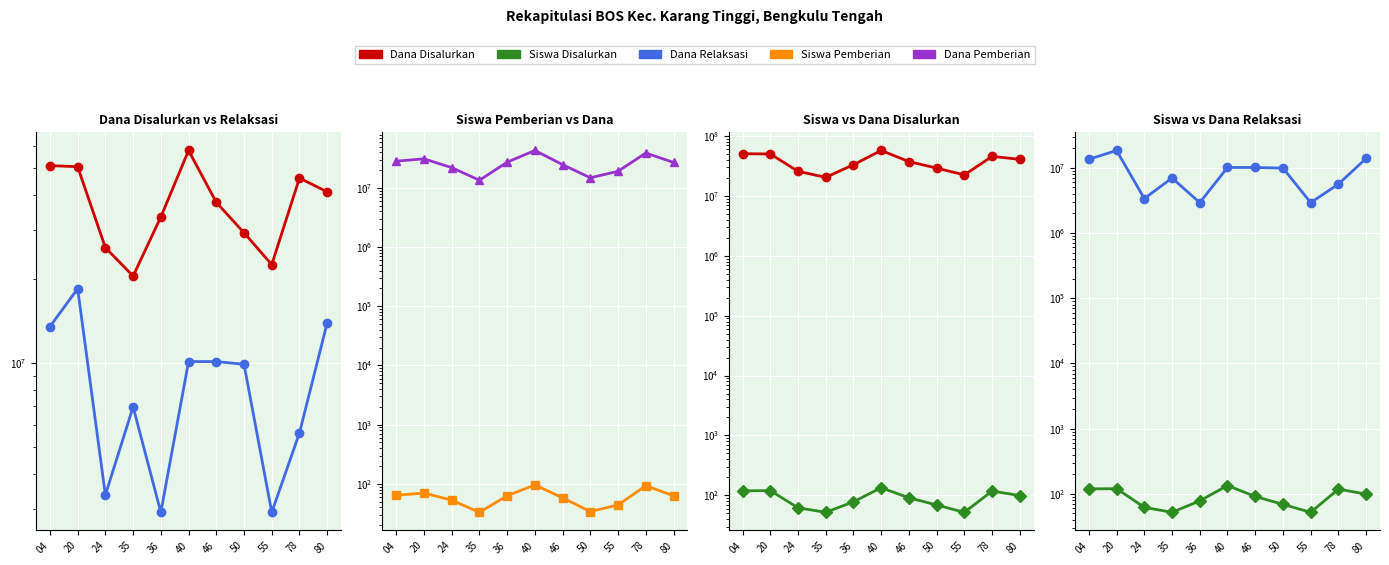

How many values in the Siswa Pemberian series exceed 63?

4